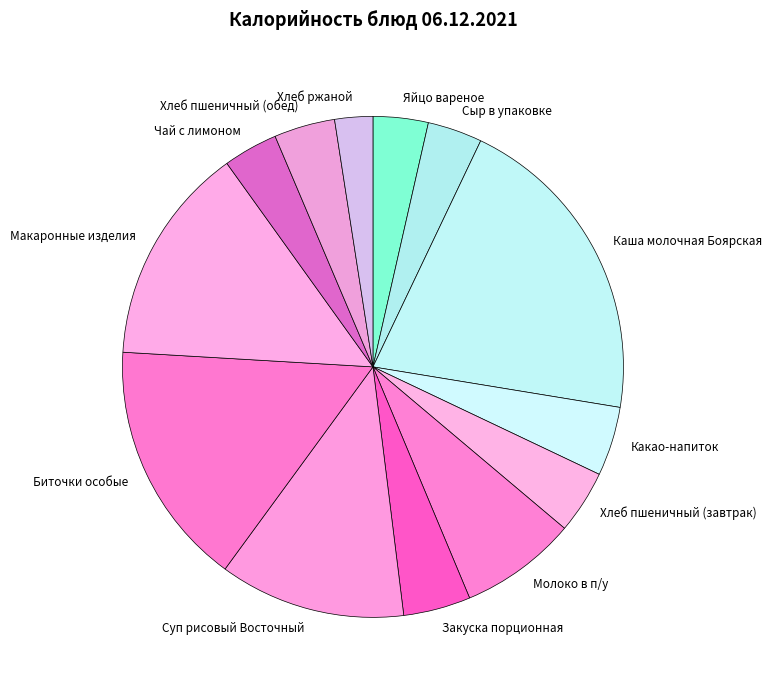

How many slices are in this pie chart?

13